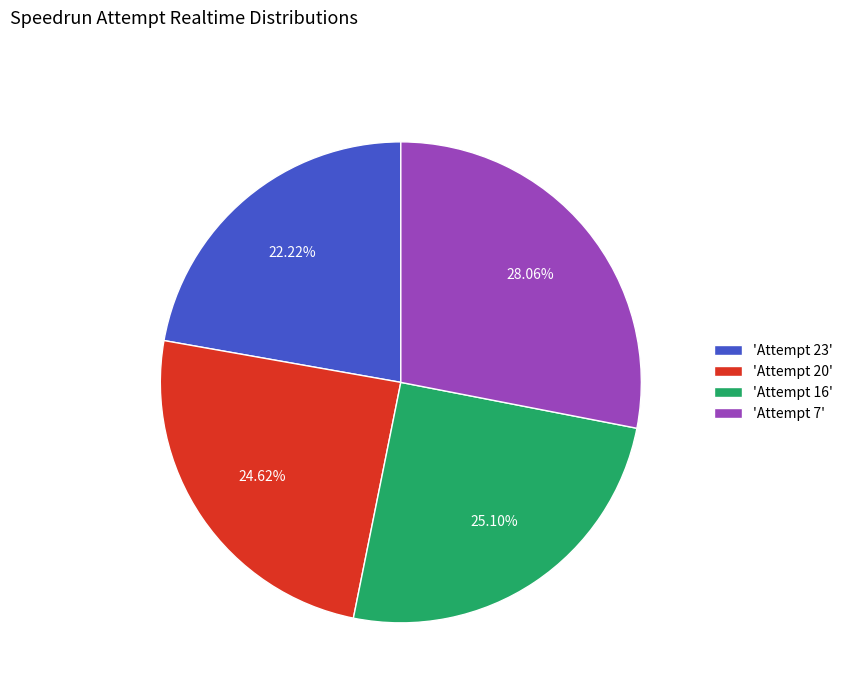

How many segments does this pie chart have?

4